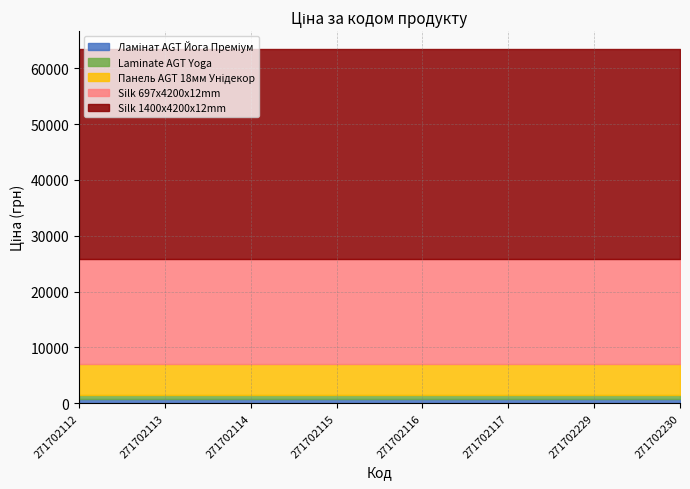

True or false: Ламінат AGT Йога Преміум and Silk 697x4200x12mm intersect in this chart.

False